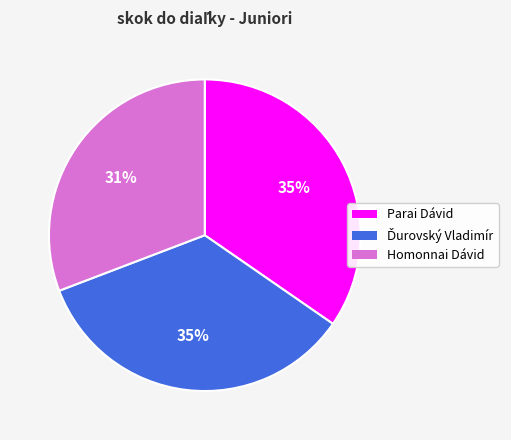

Does Homonnai Dávid represent more than half of the total?

No